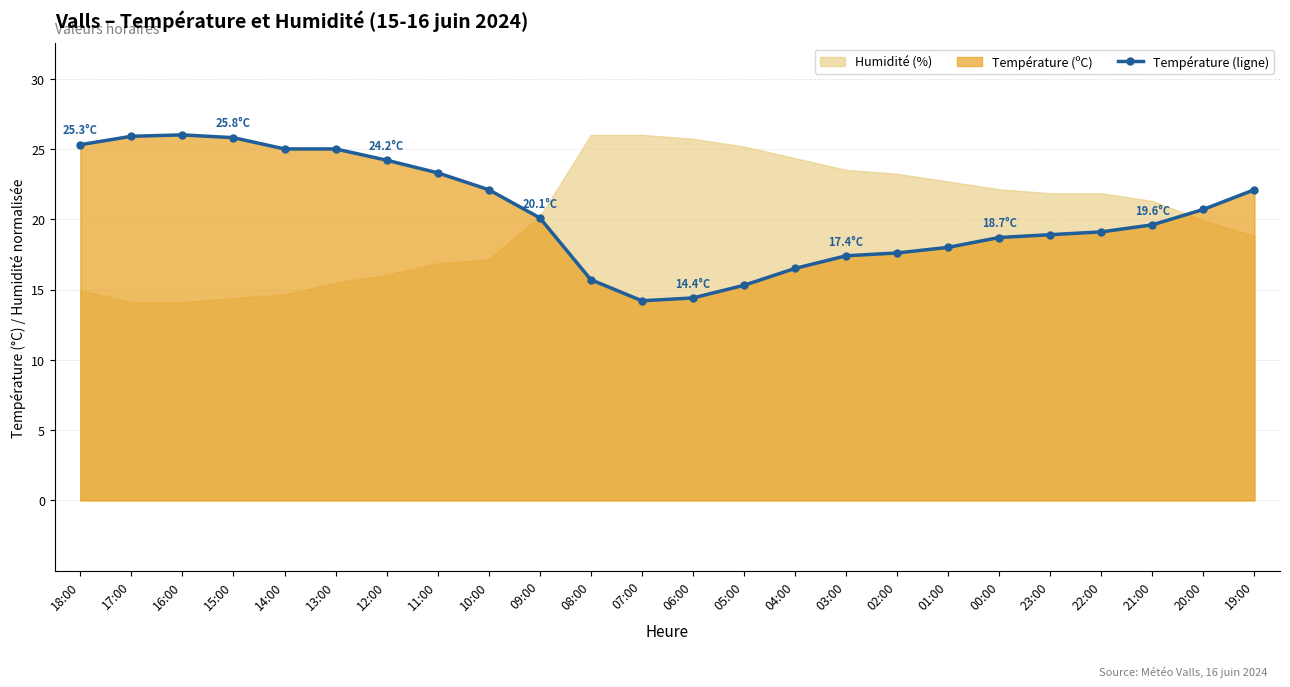

How many data points in Température (ligne) are above 20?

12